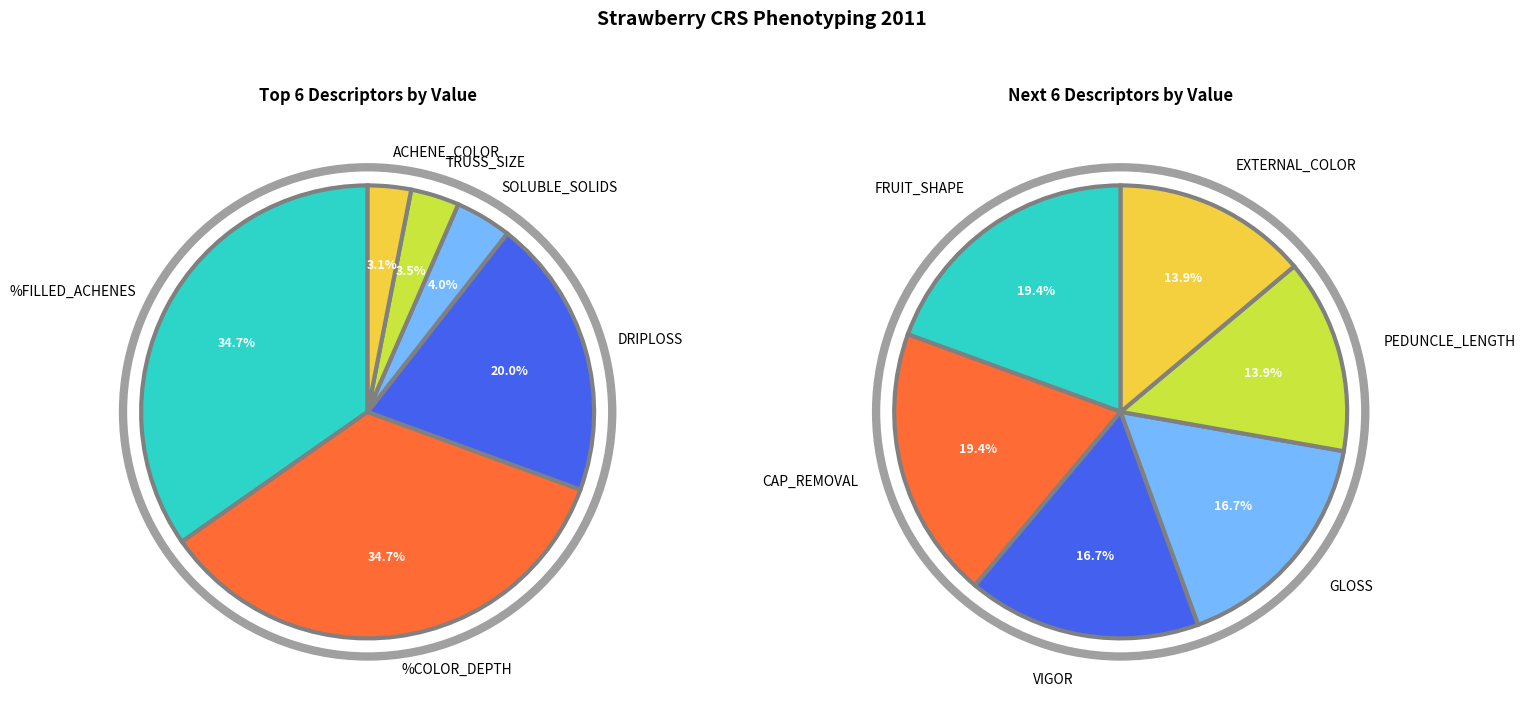

Does FRUIT_SHAPE represent more than half of the total?

No